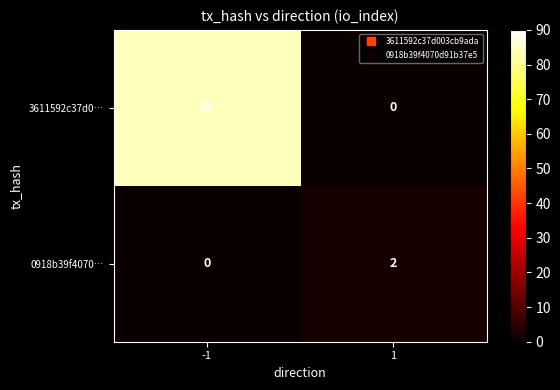

Is the value of 3611592c37d0… at -1 greater than the value of 0918b39f4070… at 1?

Yes